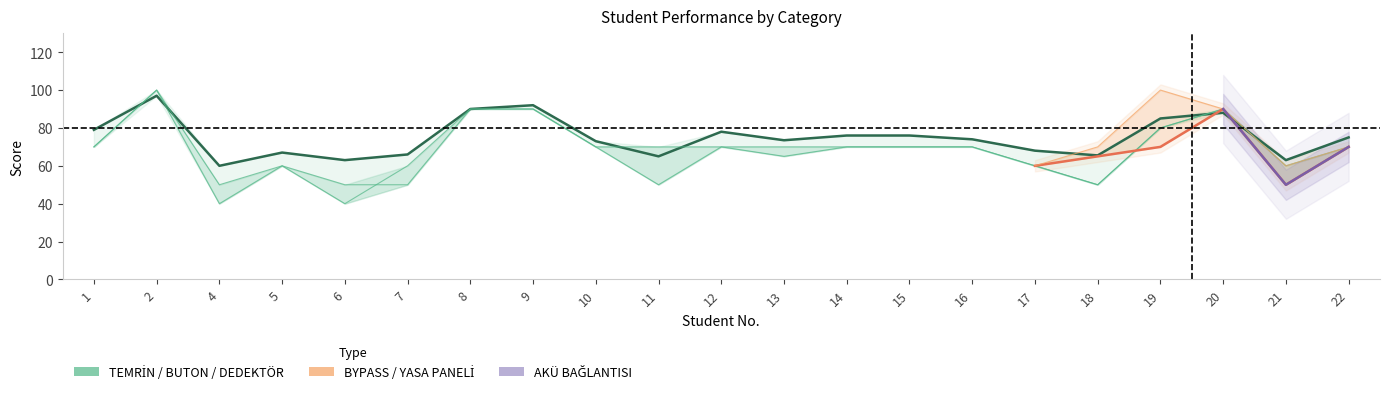

How many values in the BUTON BAĞLANTISI series are below 70?

8